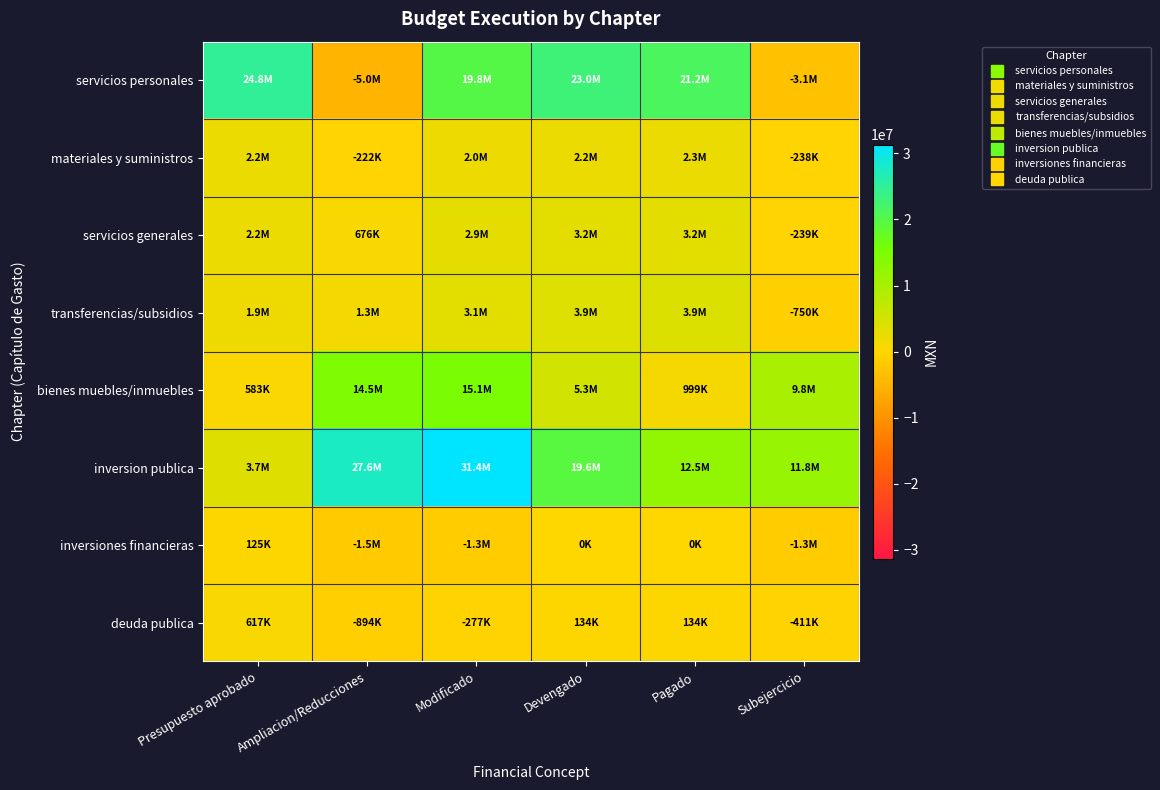

How many data points does each series have?

6